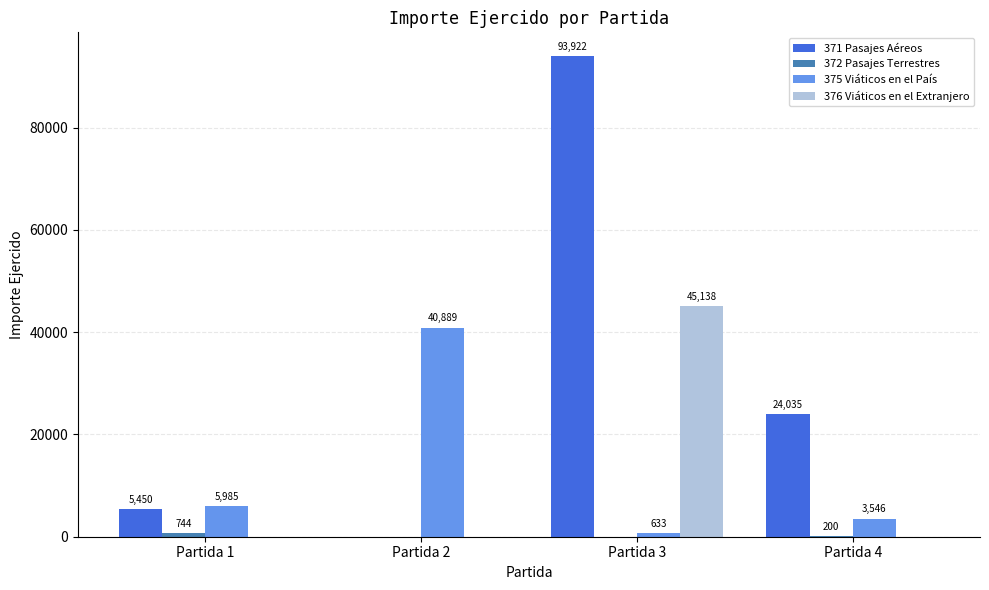

What is the maximum value shown in the chart?

93922.1